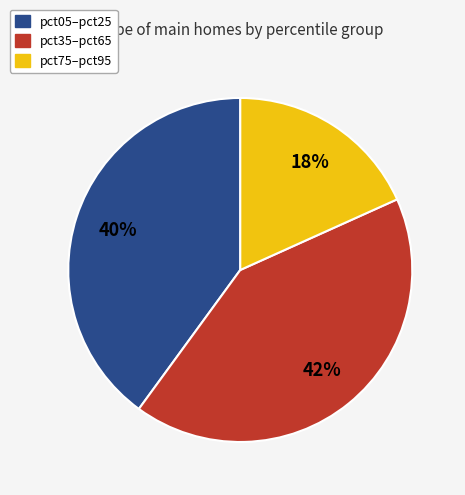

Between pct05–pct25 and pct35–pct65, which is larger?

pct35–pct65